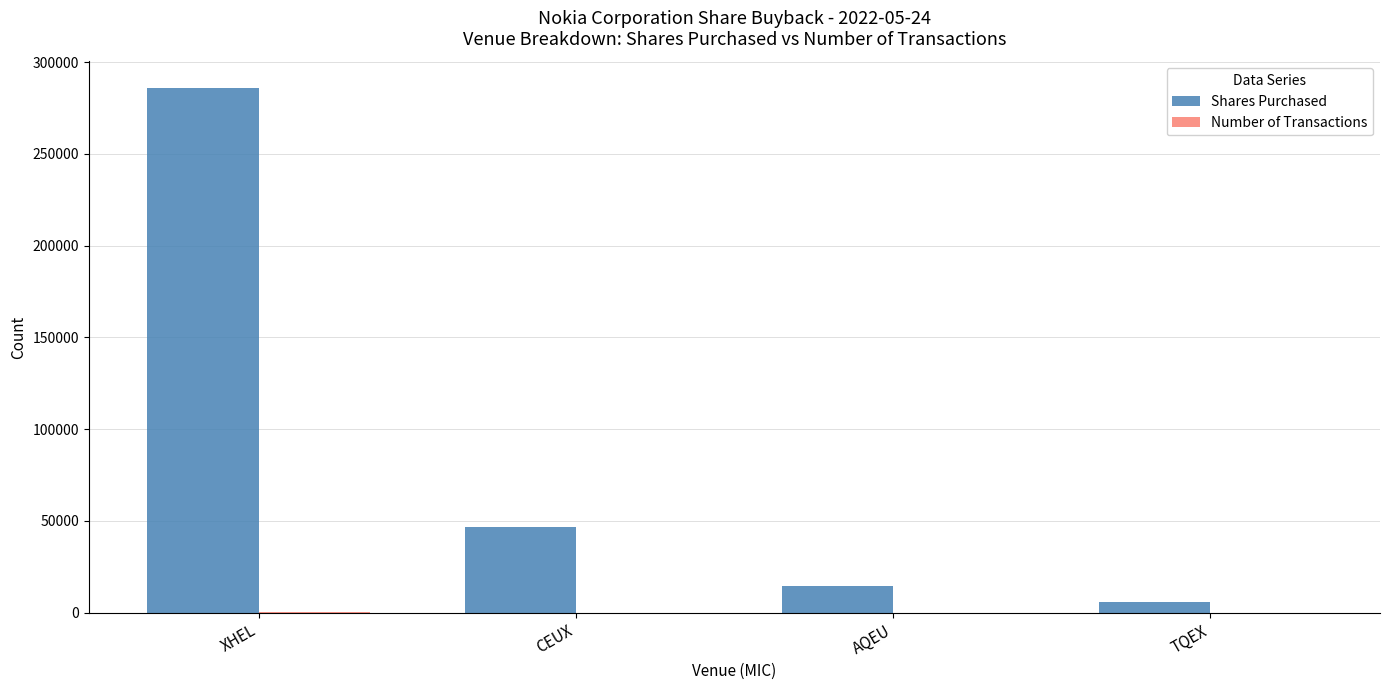

What is the sum of all Shares Purchased values?

353000